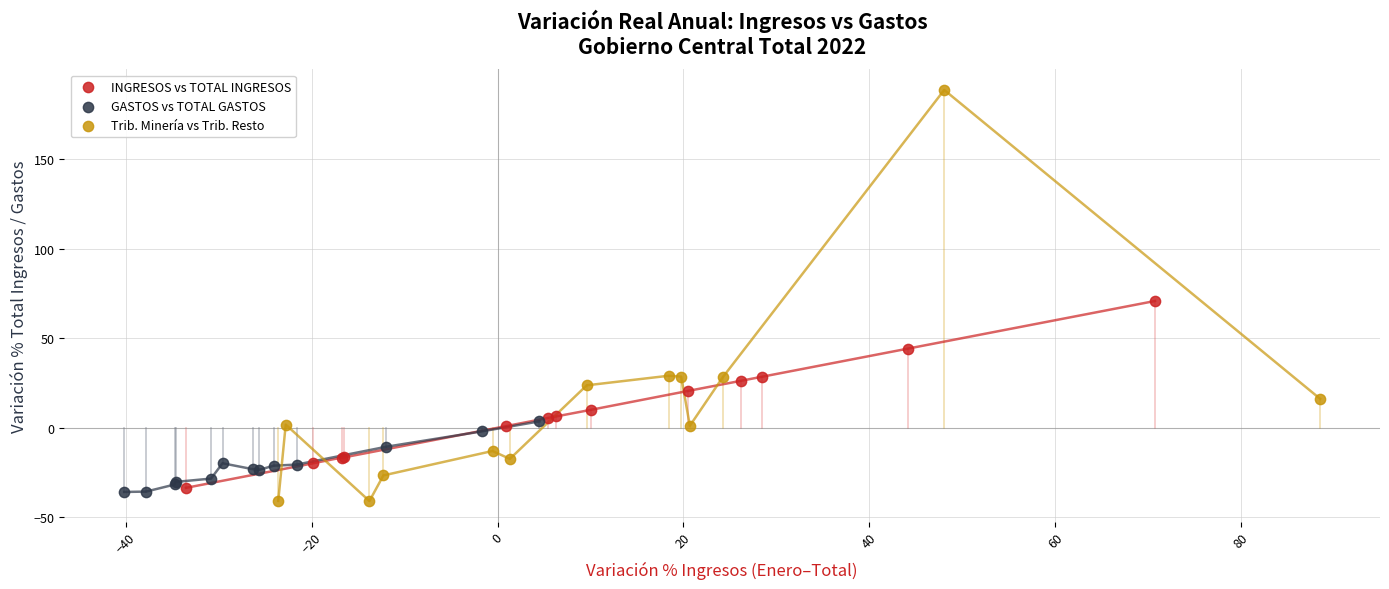

Which series contains the lowest Y value?

Trib. Minería vs Trib. Resto